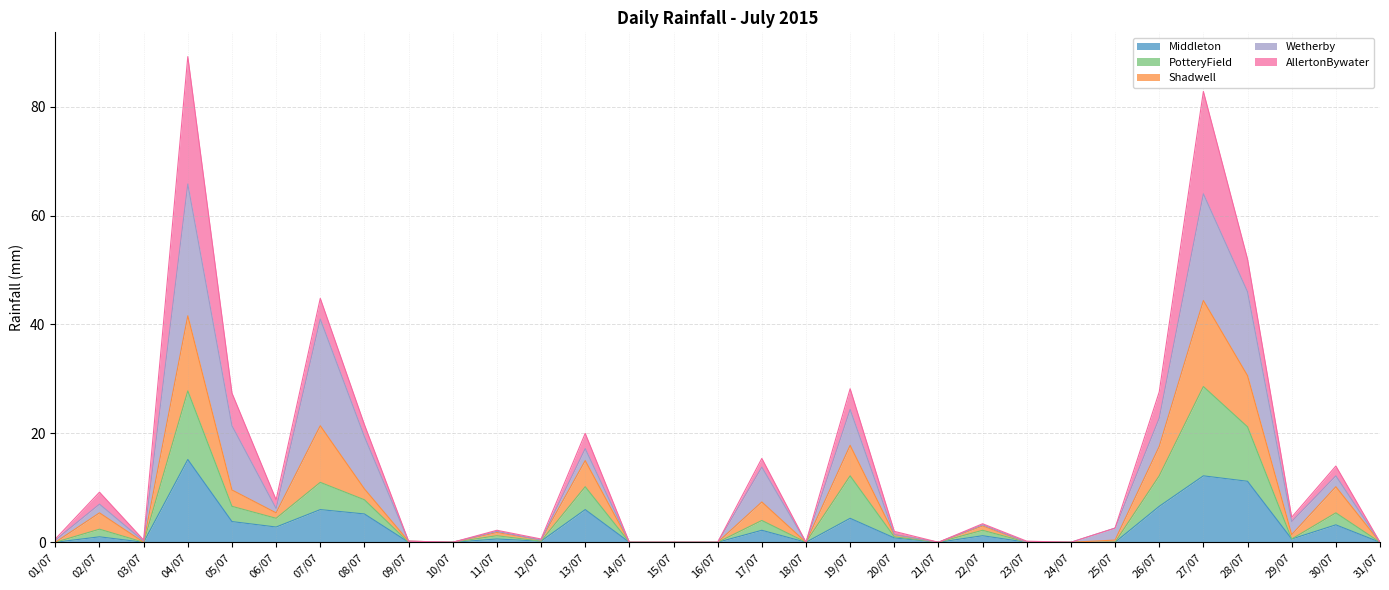

How many data points in Middleton are above 0?

18